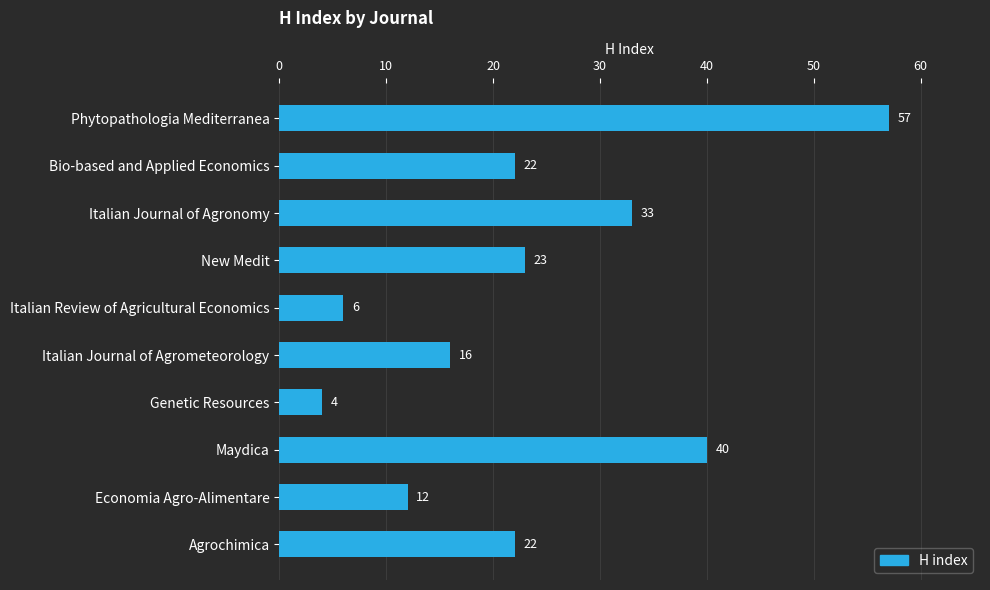

Which category has the lowest value across all series?

Genetic Resources